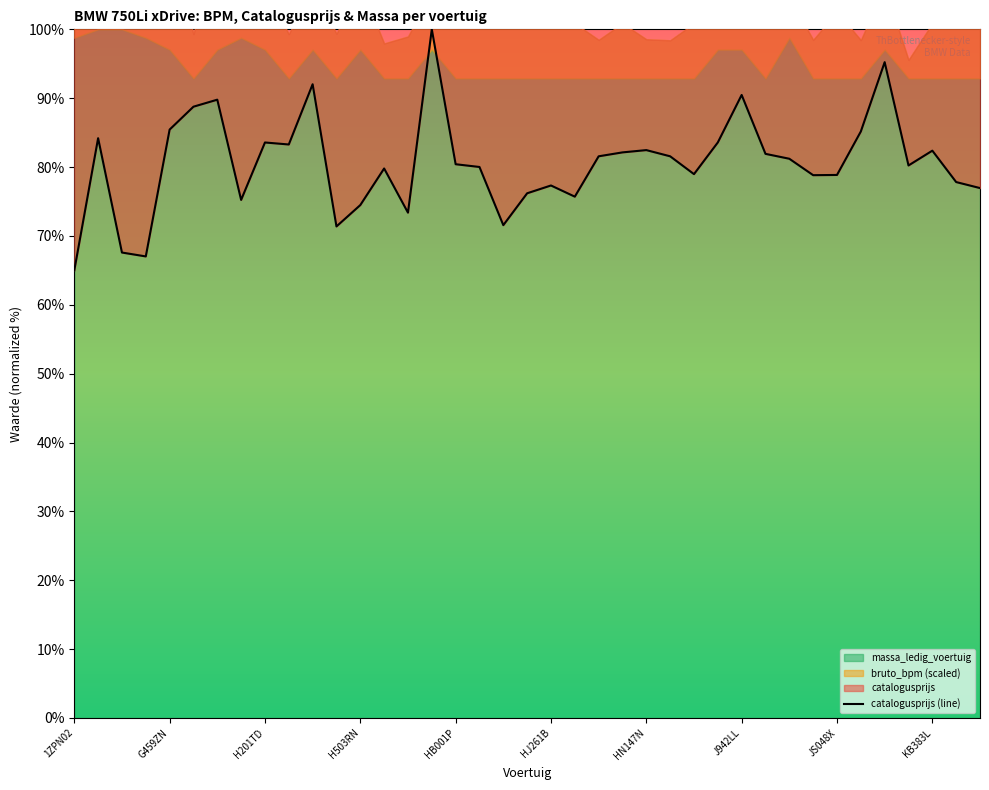

Count the number of values greater than 80.

22